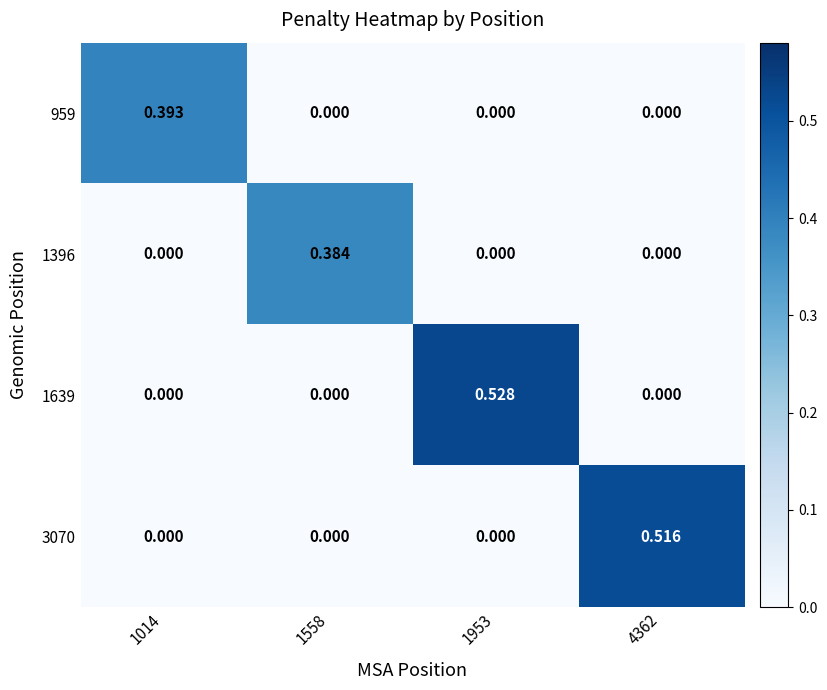

Reading right to left, list all the values displayed in this chart.

959: 4362=0.0	1953=0.0	1558=0.0	1014=0.4
1396: 4362=0.0	1953=0.0	1558=0.4	1014=0.0
1639: 4362=0.0	1953=0.5	1558=0.0	1014=0.0
3070: 4362=0.5	1953=0.0	1558=0.0	1014=0.0